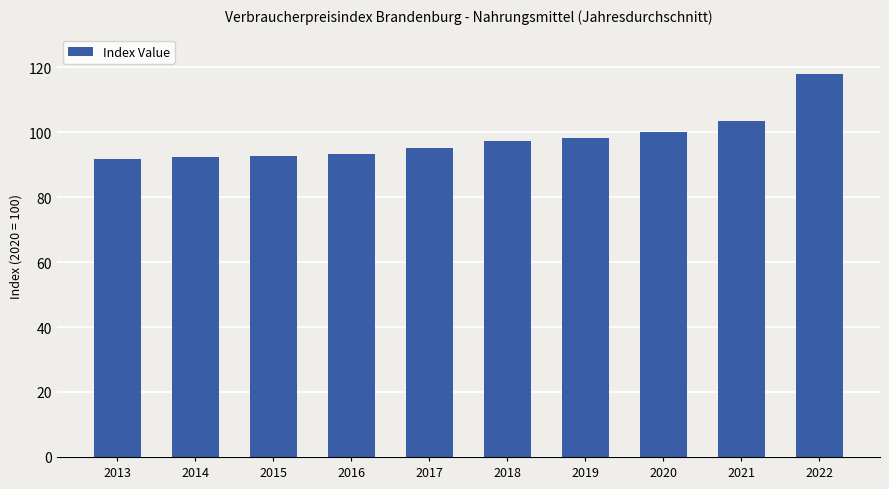

Are the bars horizontal?

No